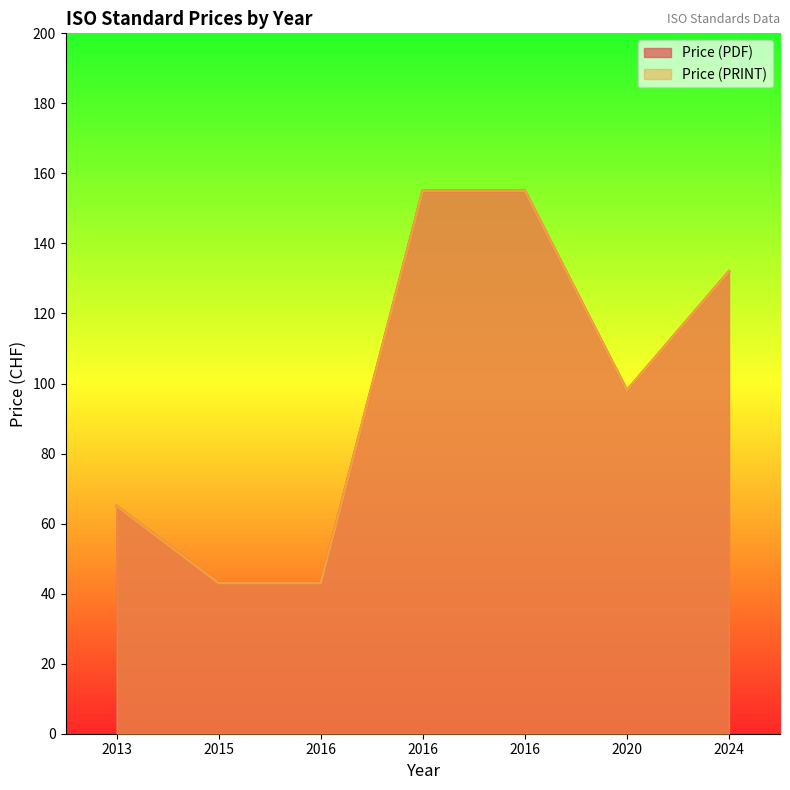

True or false: Price (PRINT) has a value of 155 at 2016.

True